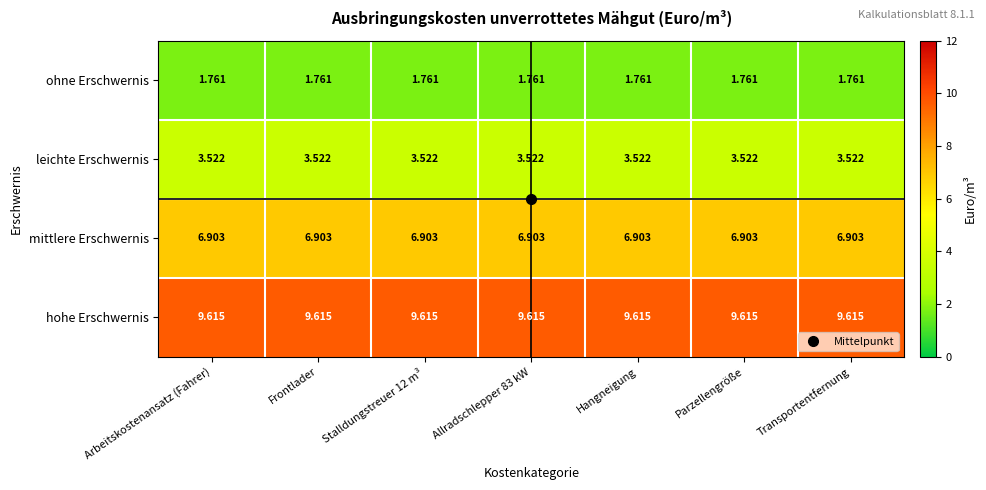

Is the value of hohe Erschwernis at Hangneigung greater than the value of ohne Erschwernis at Allradschlepper 83 kW?

Yes